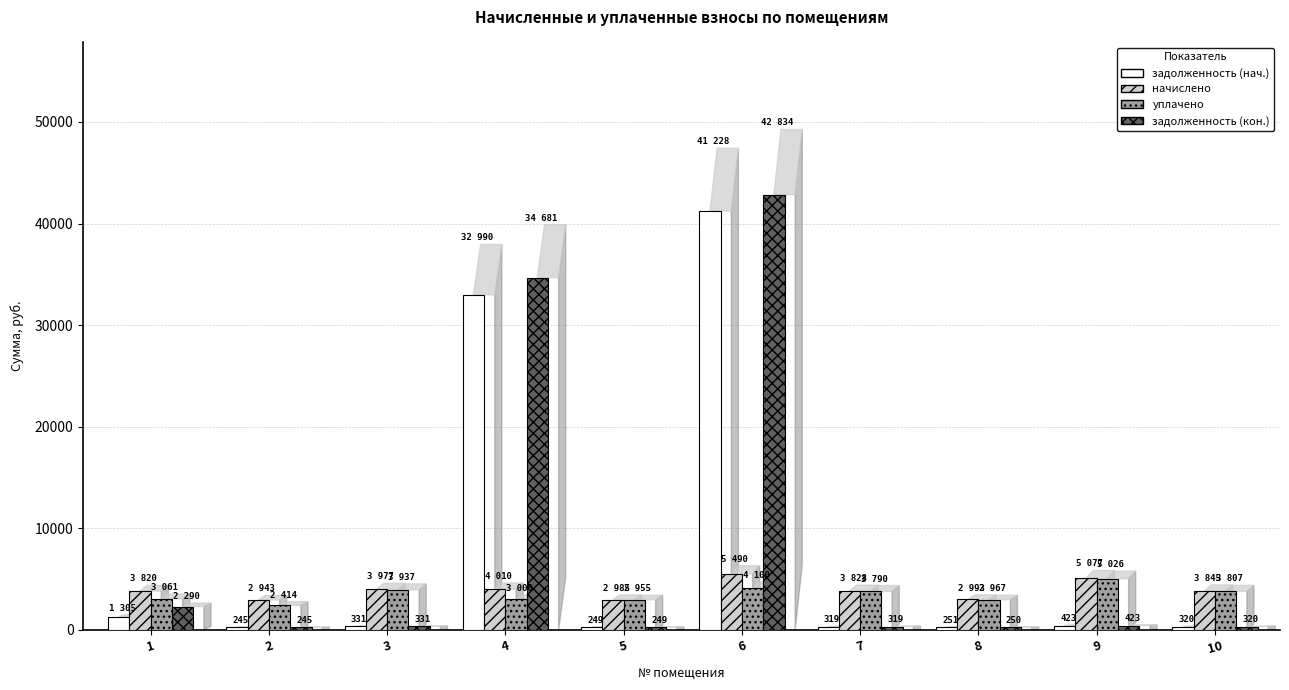

What are all the series names shown in the legend?

задолженность (нач.), начислено, уплачено, задолженность (кон.)